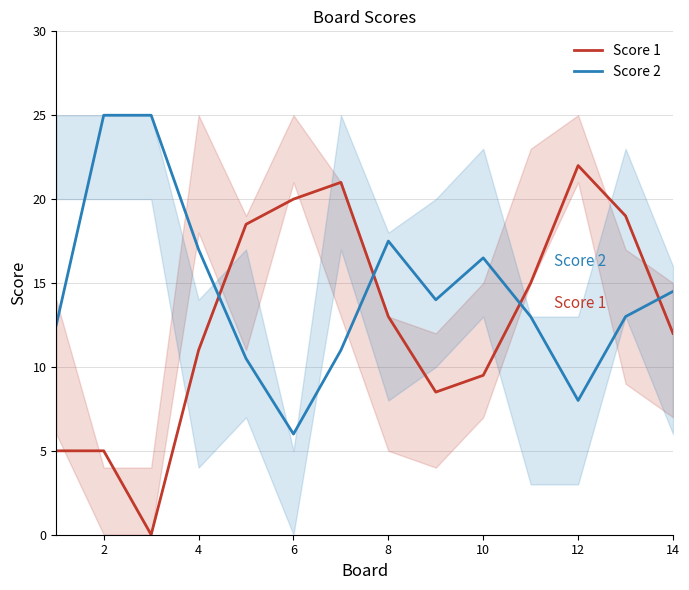

How many interior local peaks does the Score 1 series have?

2